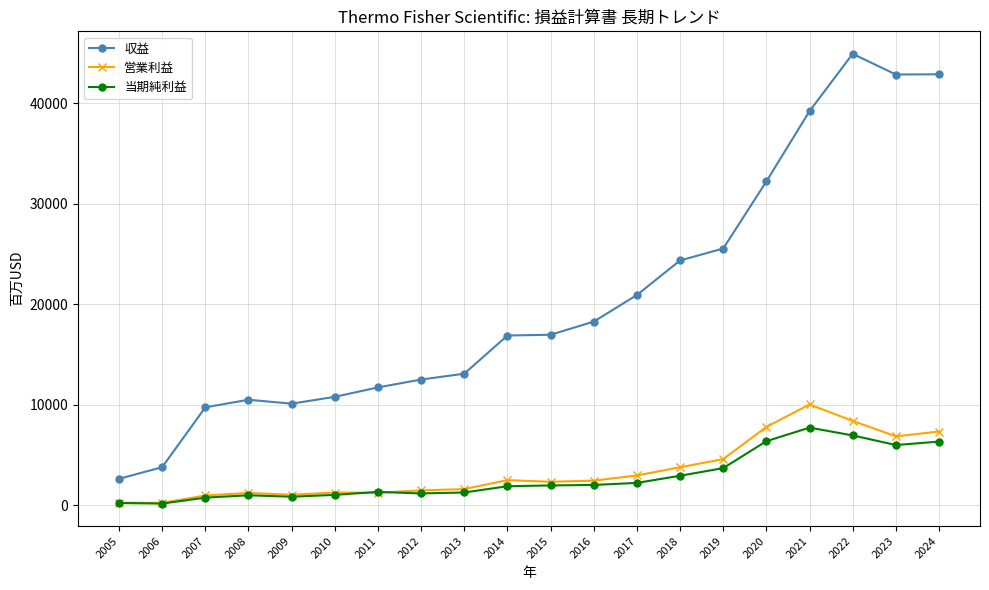

True or false: 収益 has a value of 10789 at 2010.

True